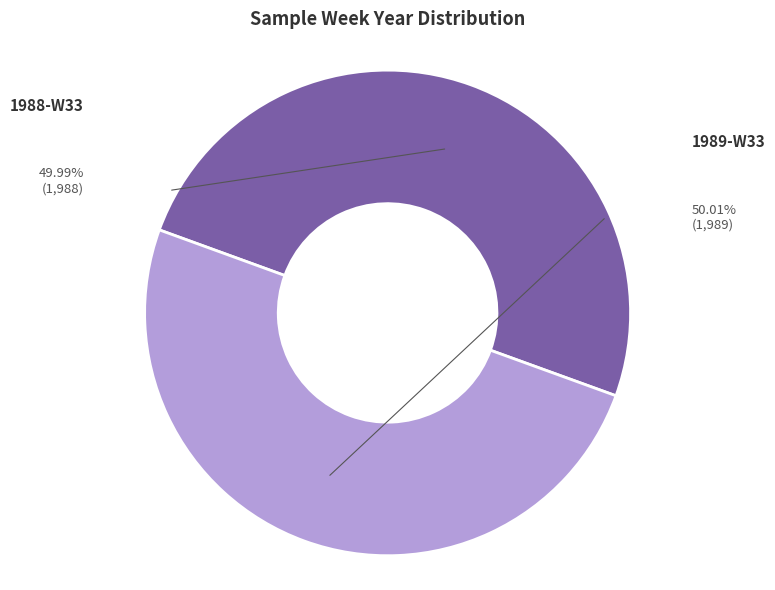

How many slices are in this pie chart?

2